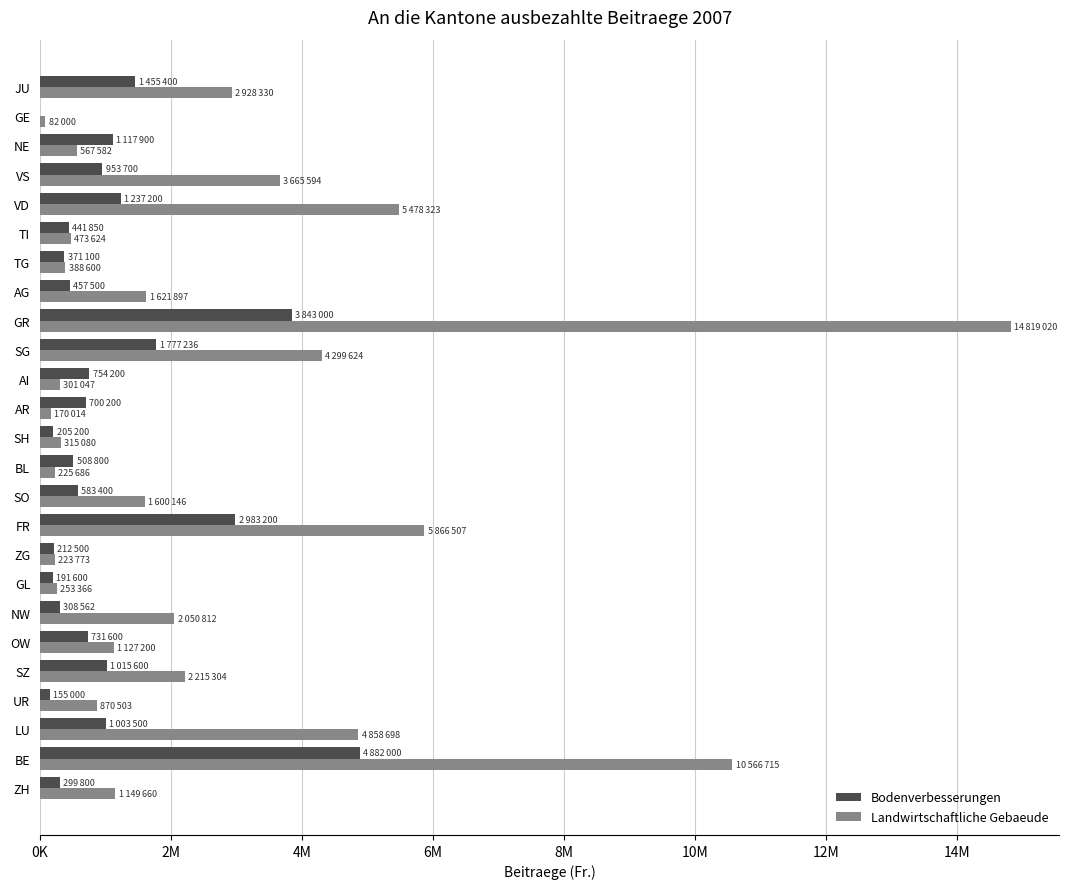

At which category is the sum across all series the highest?

GR